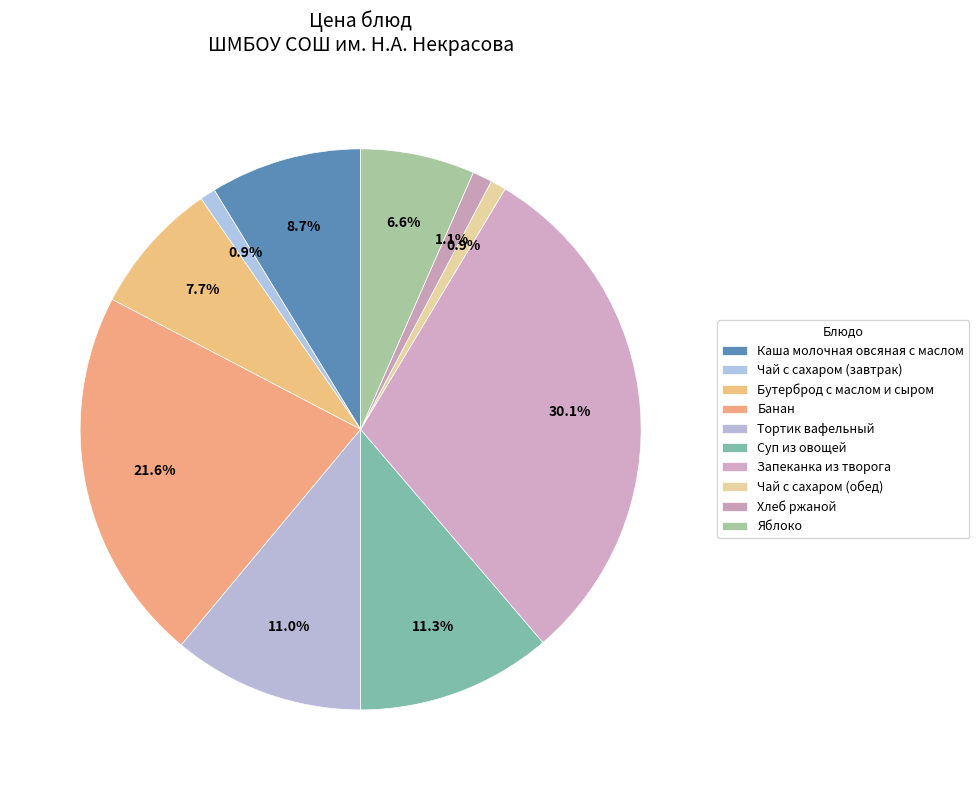

How many segments does this pie chart have?

10